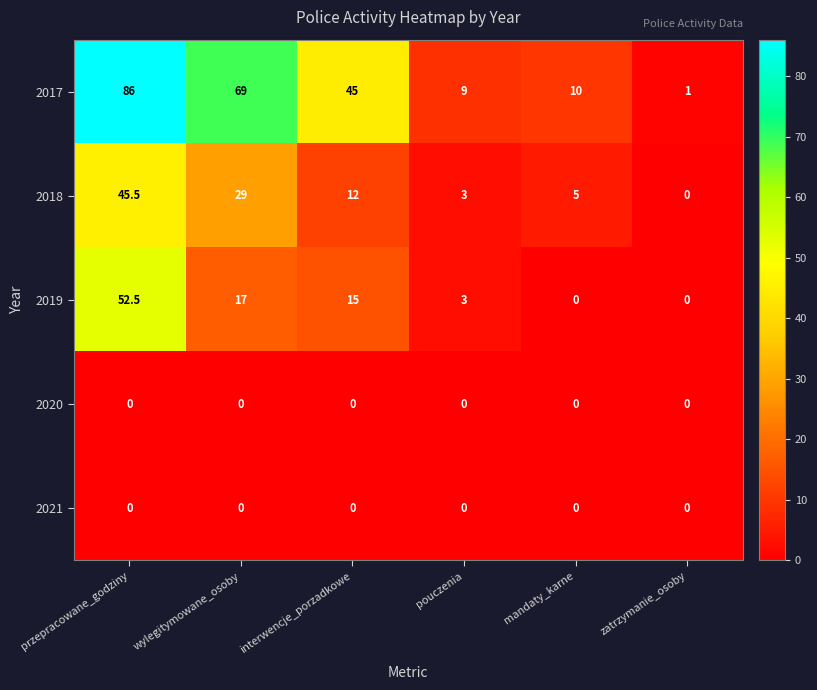

What is the total value across all series at pouczenia?

15.0